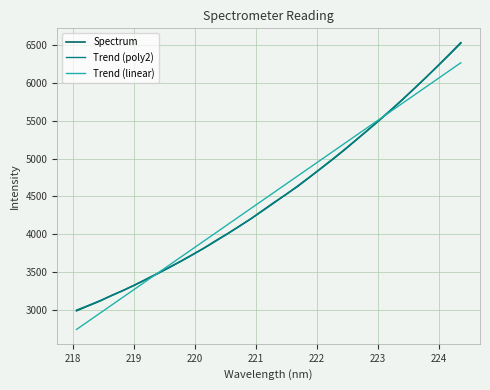

Which series has the widest spread of values?

Spectrum